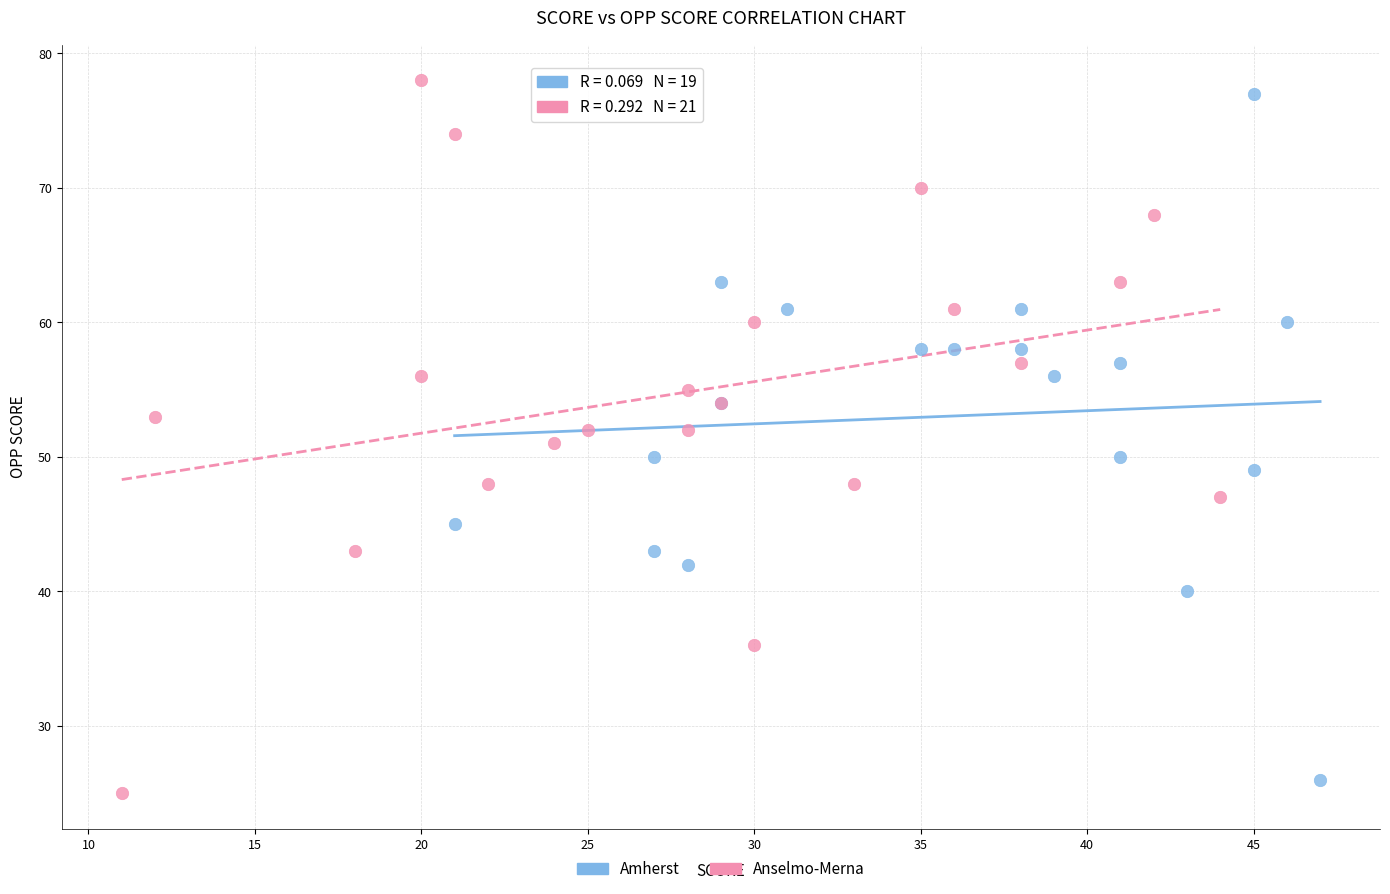

What are all the series names shown in the legend?

Amherst, Anselmo-Merna